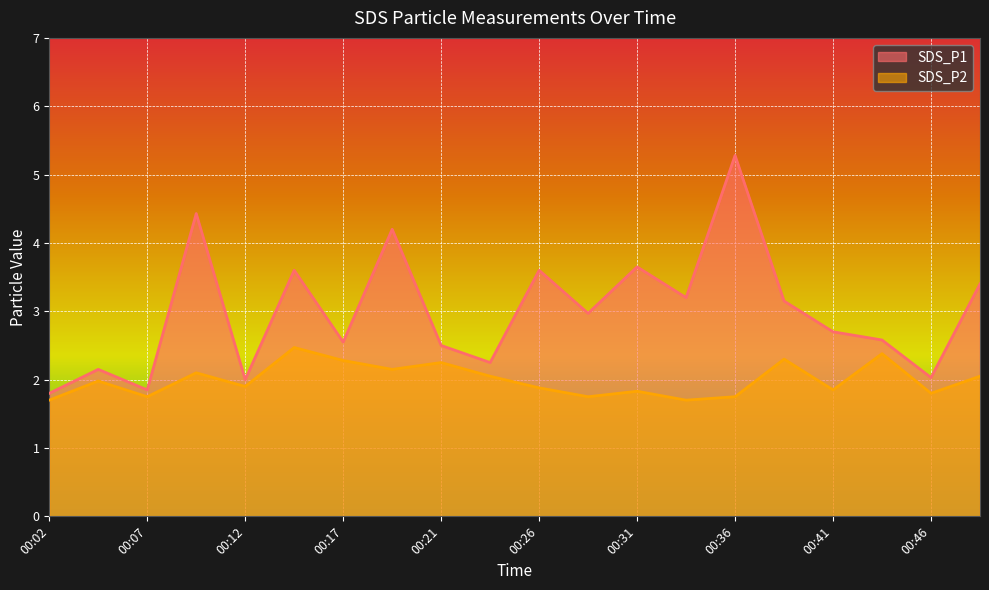

Is it true that SDS_P1 equals 3.4 at 00:24?

False